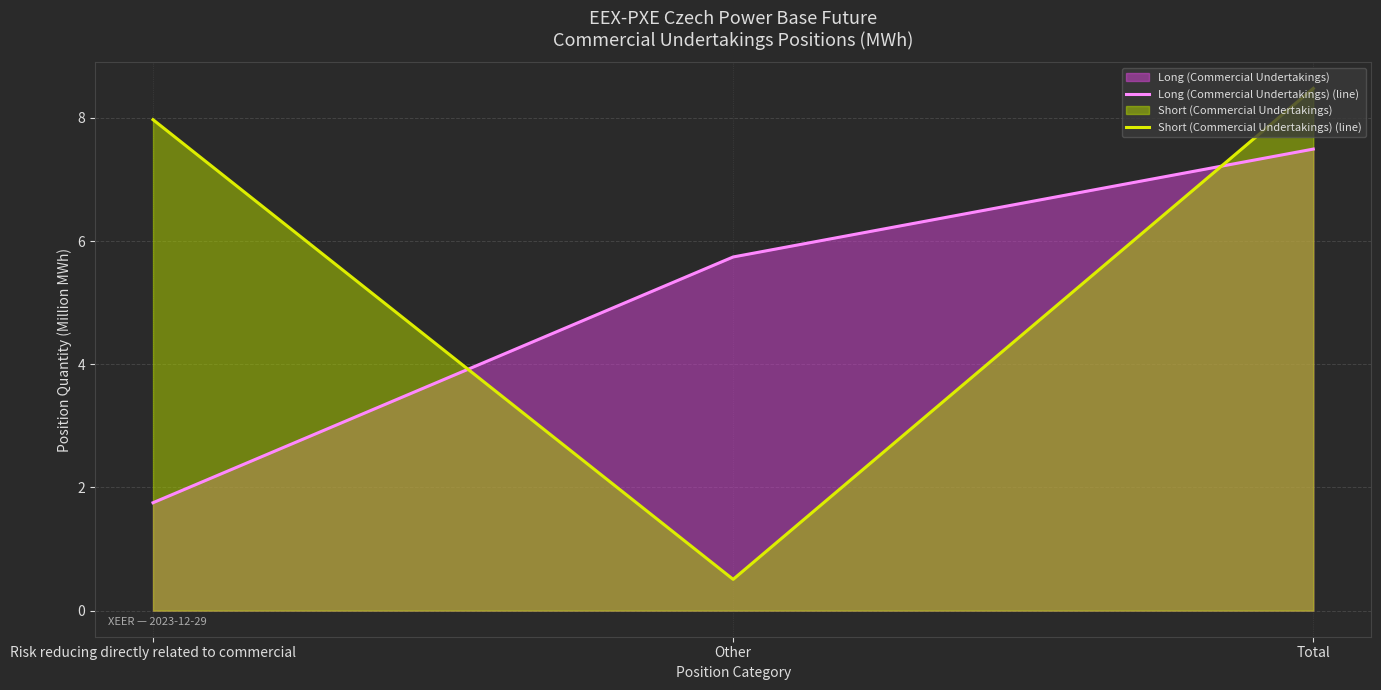

What is the total value across all series at Total?

16.0